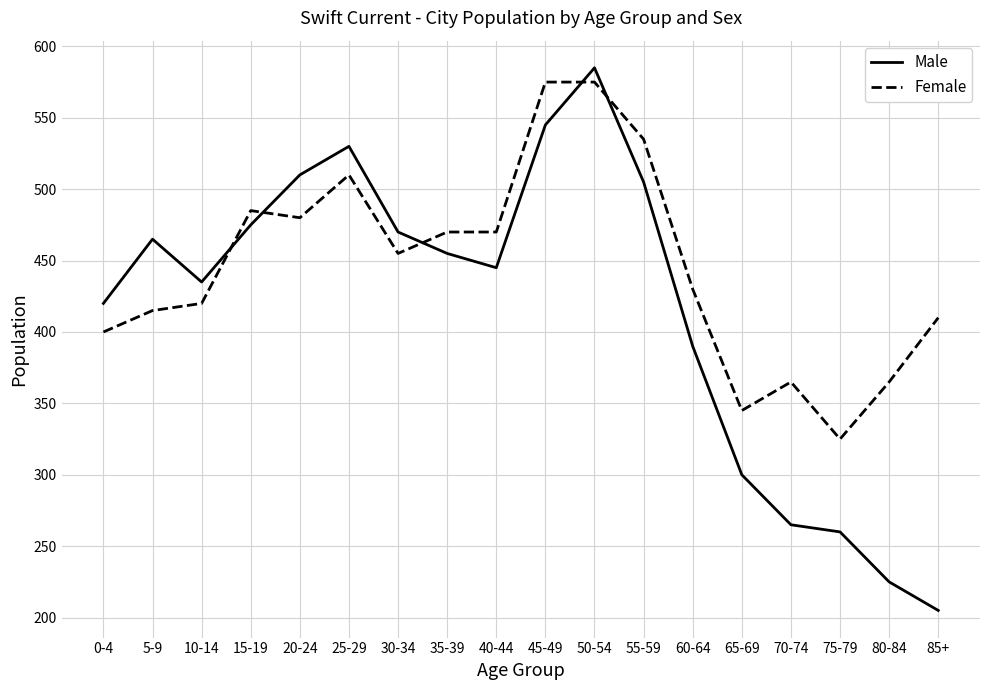

How many times do Female and Male cross each other?

5